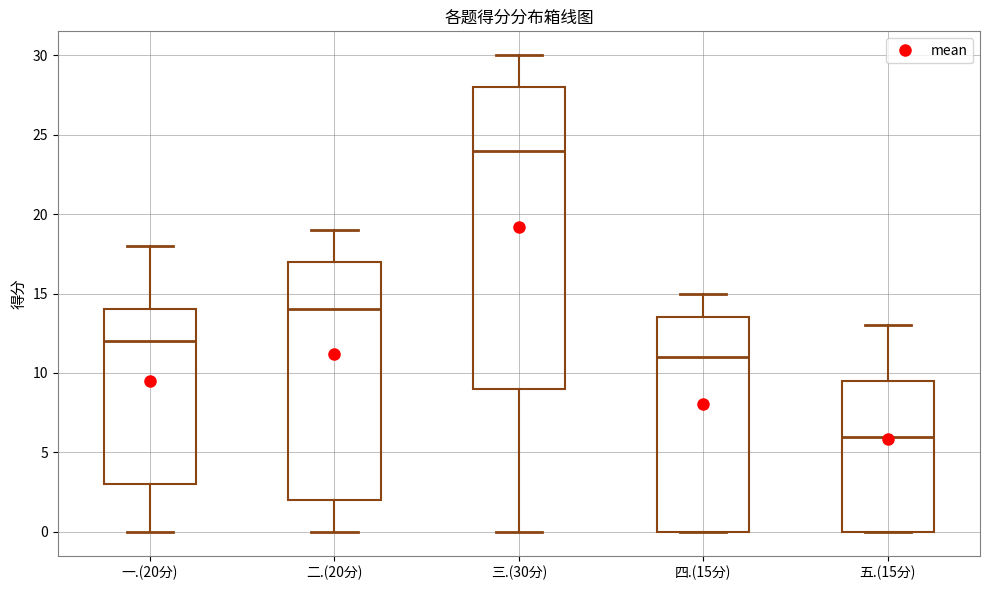

Reading left to right, read every box against the y-axis: the position of its median line, the range the box covers, and the ends of its whiskers. The values are not printed on the chart, so give them approximately, as read against the axis.

一.(20分): median 12.0, box 3.0 to 14.0, whiskers 0.0 to 18.0
二.(20分): median 14.0, box 2.0 to 17.0, whiskers 0.0 to 19.0
三.(30分): median 24.0, box 9.0 to 28.0, whiskers 0.0 to 30.0
四.(15分): median 11.0, box 0.0 to 13.5, whiskers 0.0 to 15.0
五.(15分): median 6.0, box 0.0 to 9.5, whiskers 0.0 to 13.0